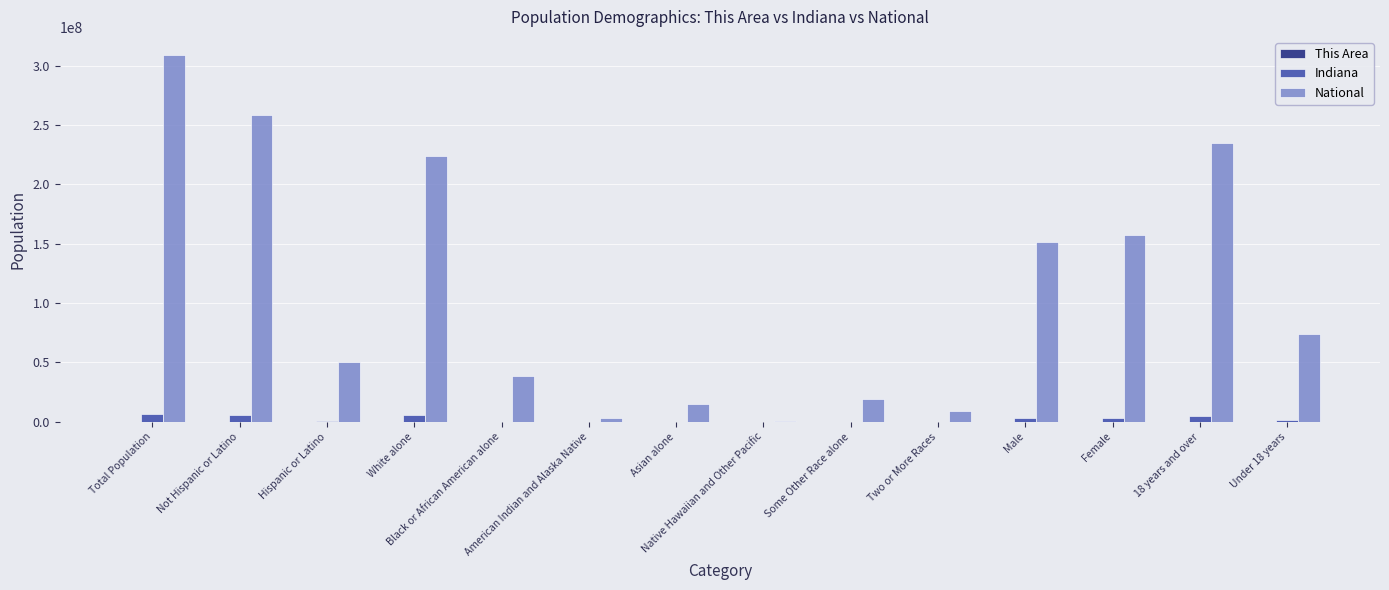

Which series has the largest total across all categories?

National